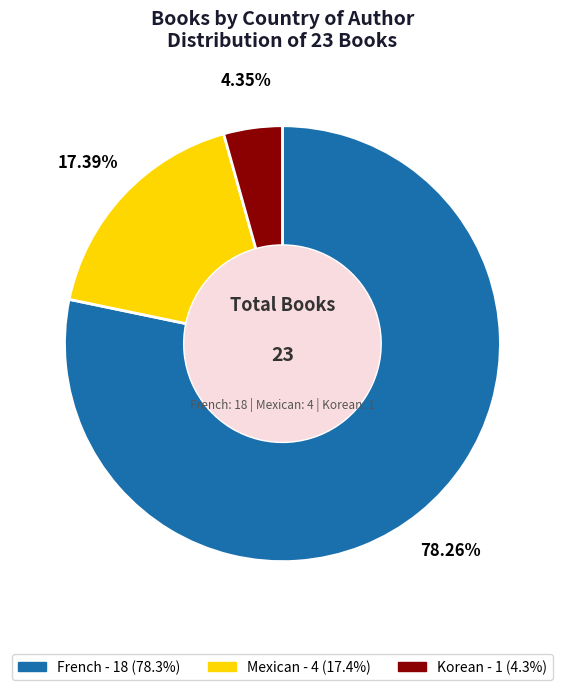

How many slices are in this pie chart?

3